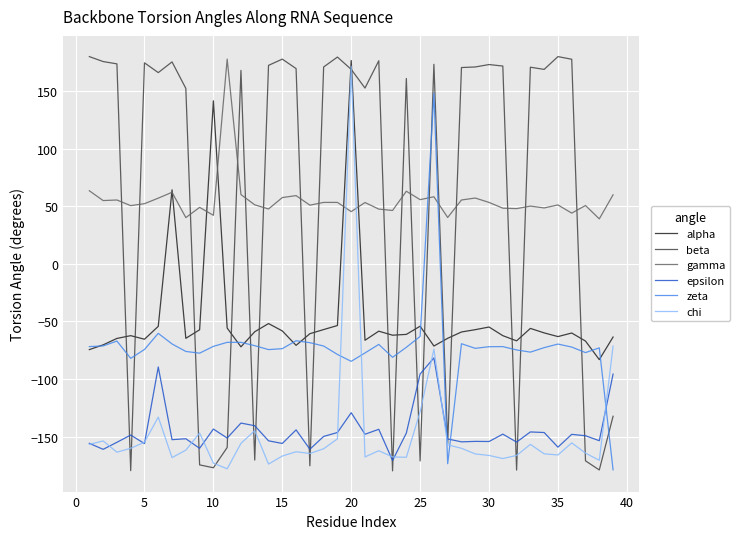

What is the average value of the zeta series?

-72.3